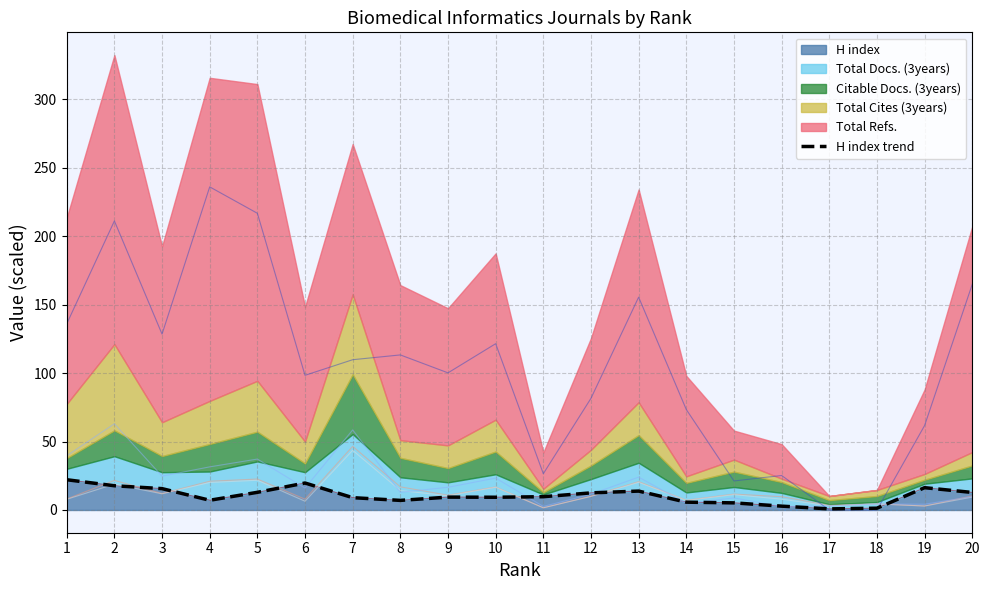

Reading right to left, list all the values displayed in this chart.

12.8	16.3	1.3	0.8	2.8	5.2	5.7	13.8	12.5	9.7	9.3	9.4	7.0	9.0	19.7	12.9	7.1	15.6	17.7	22.1